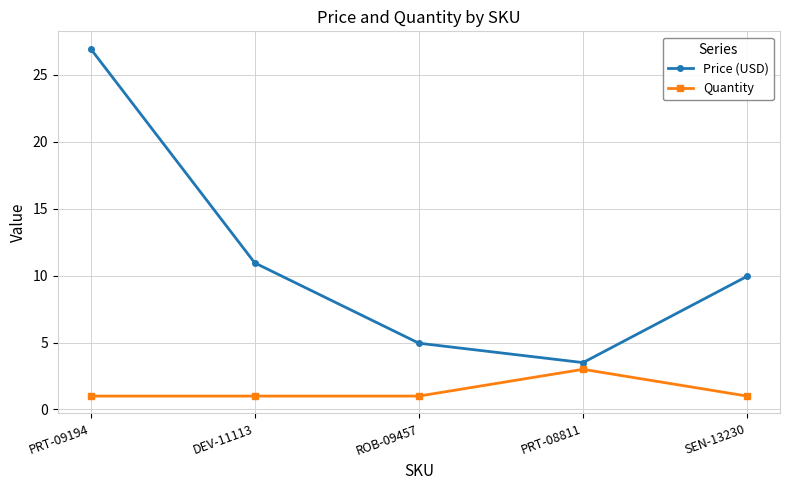

Rank the categories by Price (USD) value from lowest to highest.

PRT-08811, ROB-09457, SEN-13230, DEV-11113, PRT-09194